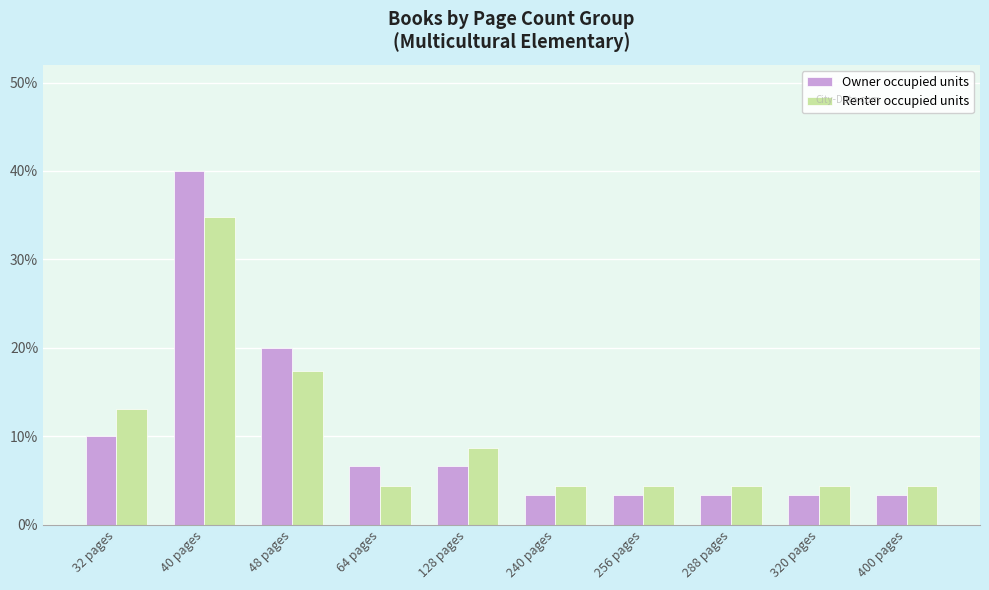

Rank the series by their maximum value, from lowest to highest.

Renter occupied units, Owner occupied units